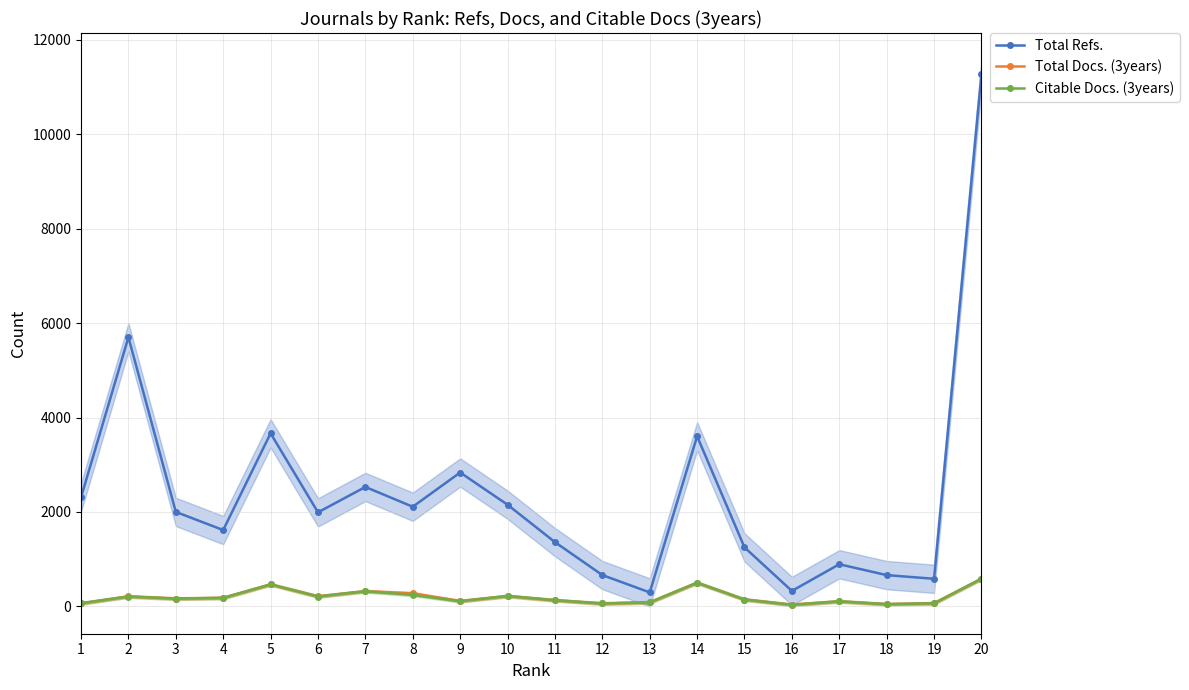

At 1, list the series in order from largest to smallest.

Total Refs., Total Docs. (3years), Citable Docs. (3years)